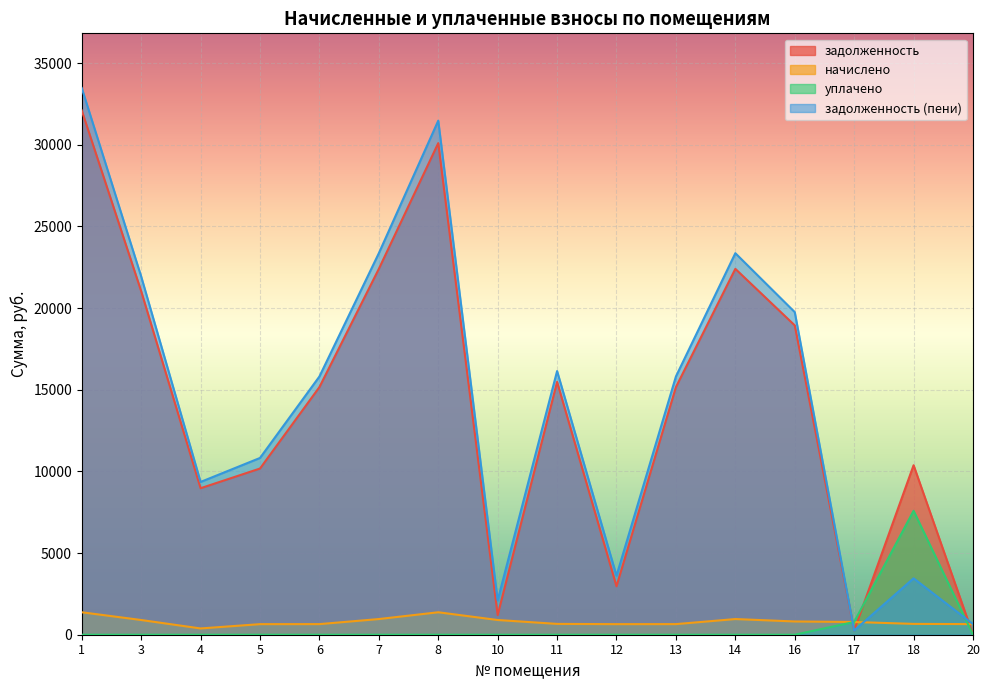

What value does the начислено series have at 5?

647.4